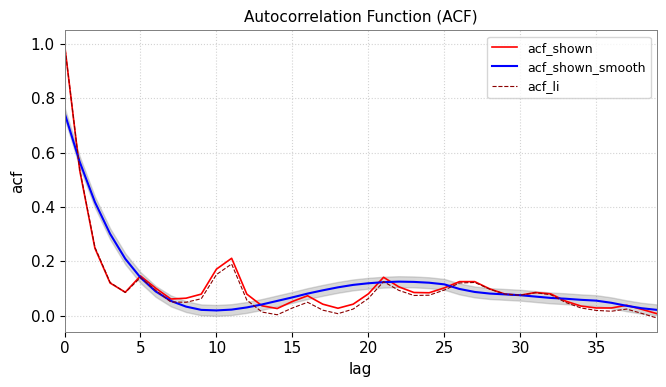

What is the maximum value shown in the chart?

1.0